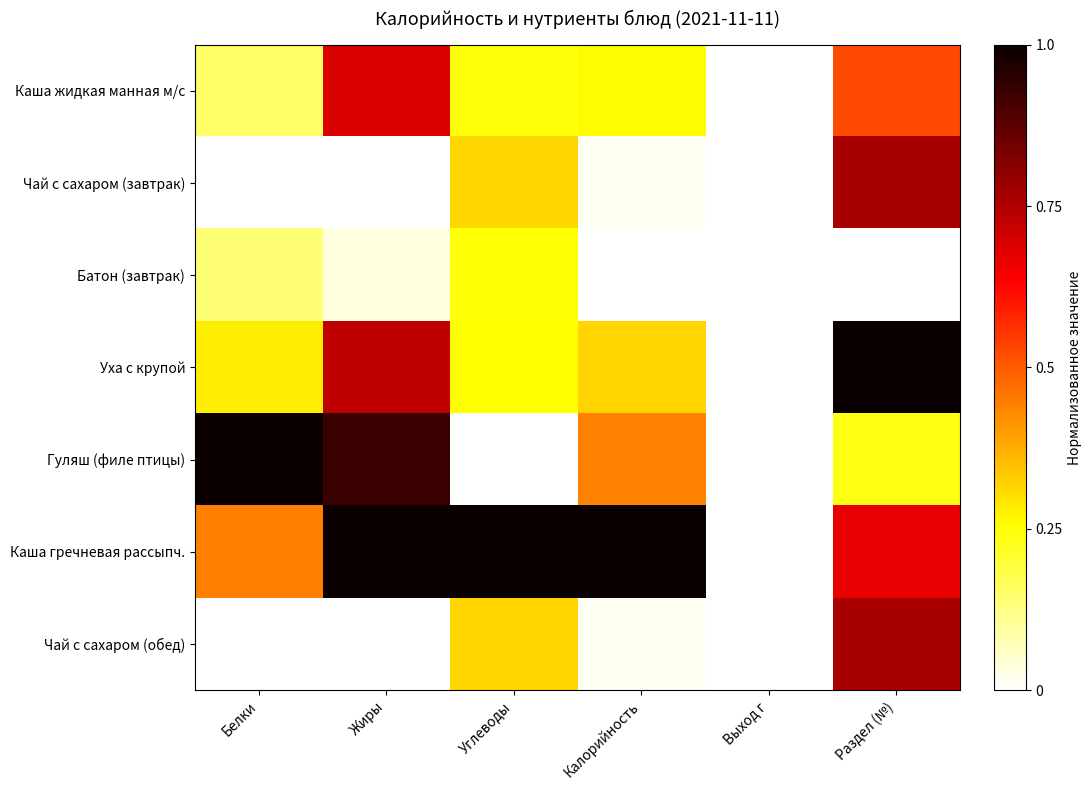

At how many categories does at least one series exceed 0?

5